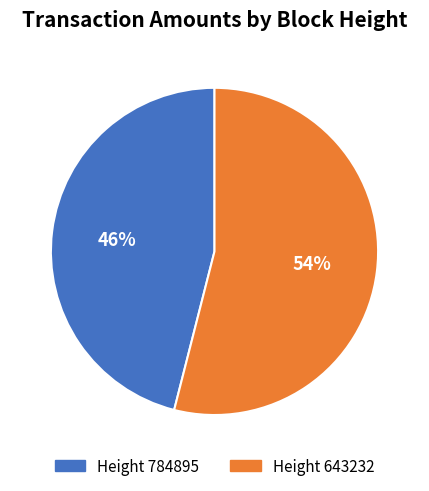

To the nearest percent, what is the difference between the largest and smallest slice percentages?

8%